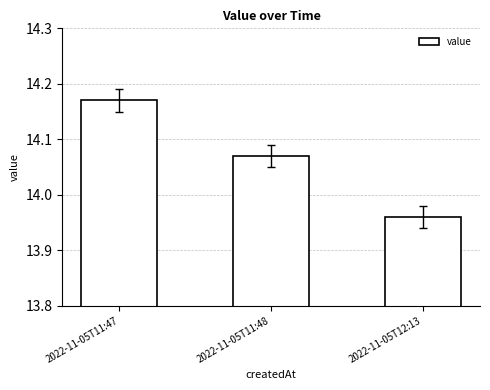

Which label corresponds to the largest value in the chart?

2022-11-05T11:47